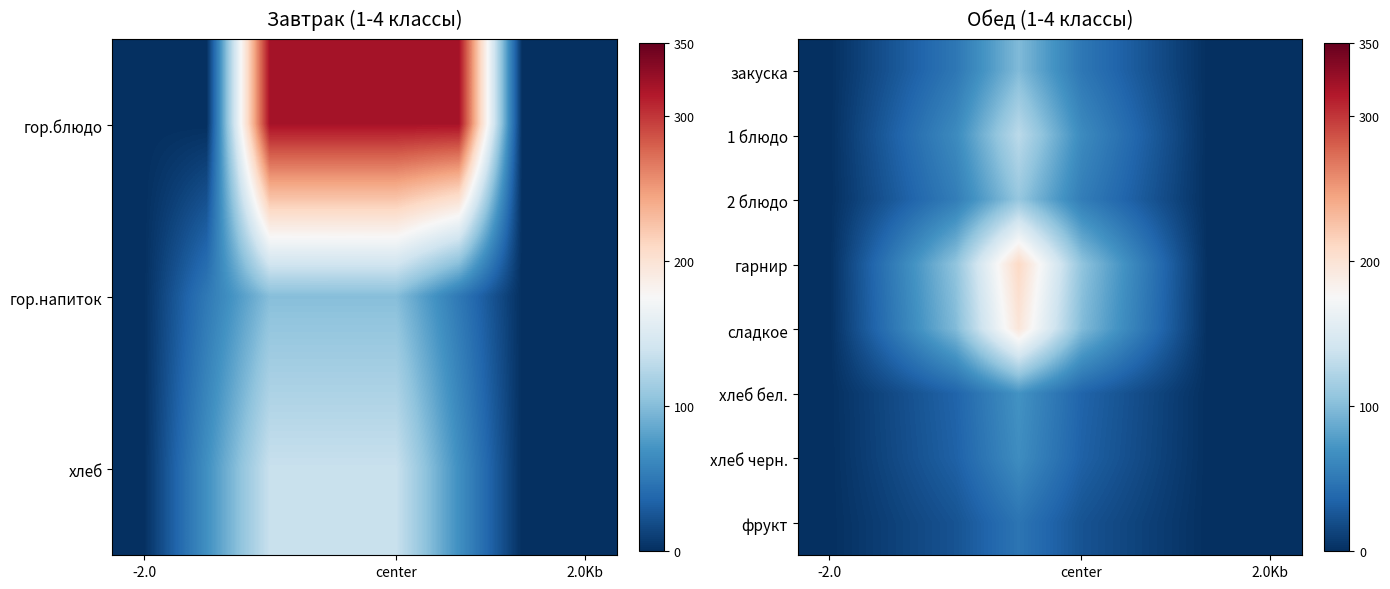

Count the number of categories in the chart.

8